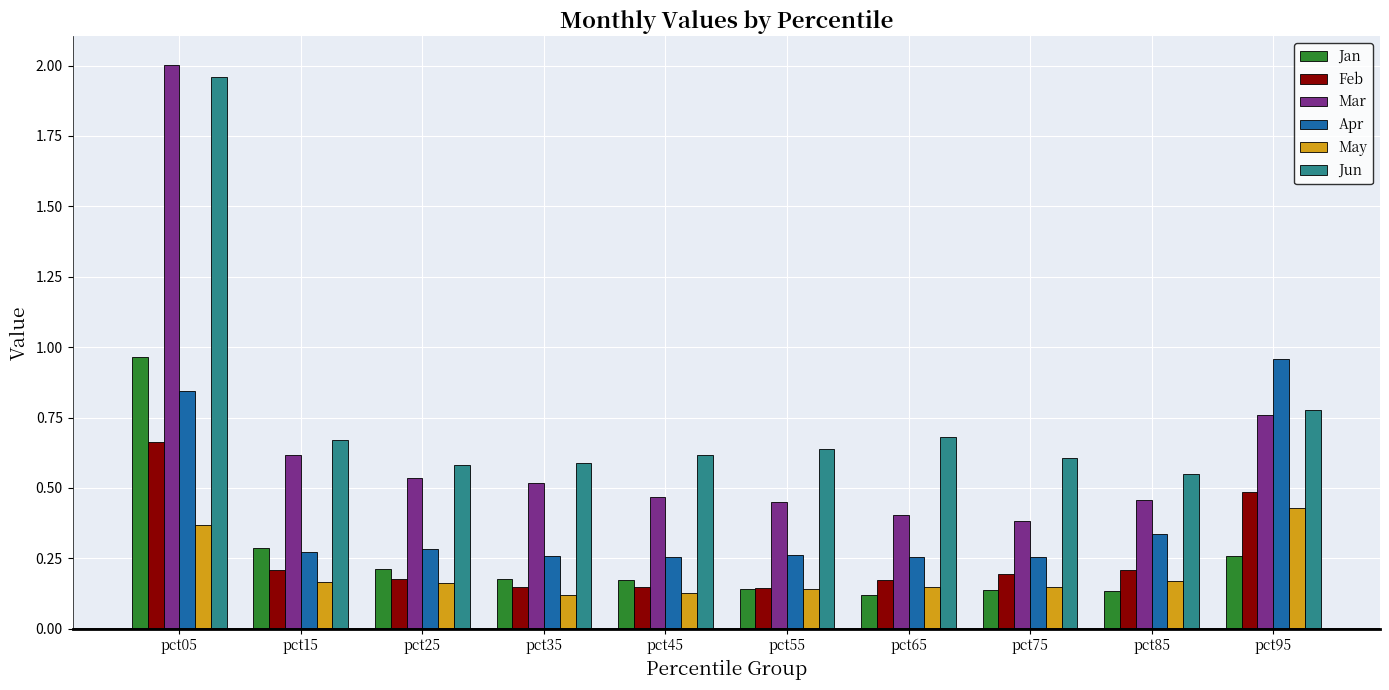

What are all the series names shown in the legend?

Jan, Feb, Mar, Apr, May, Jun